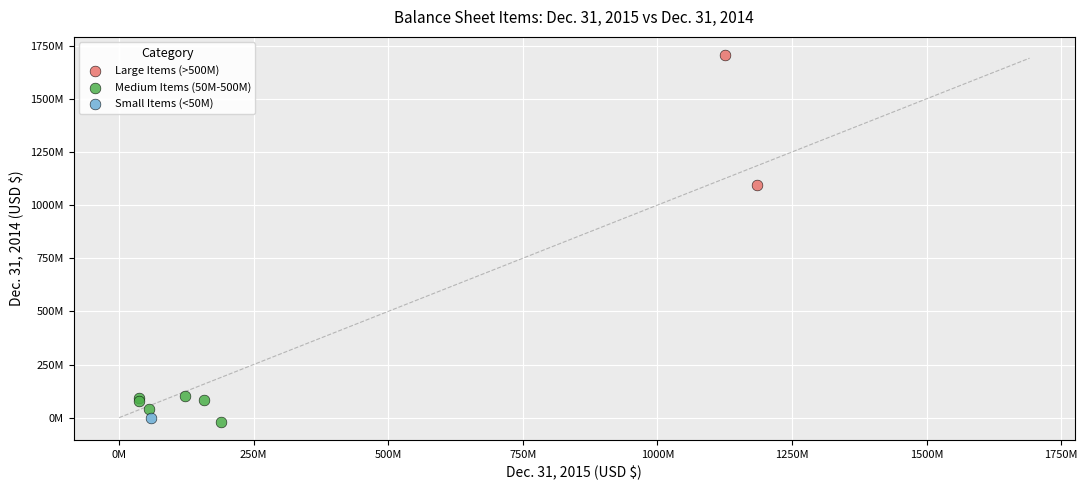

Which series reaches the minimum Y coordinate?

Medium Items (50M-500M)